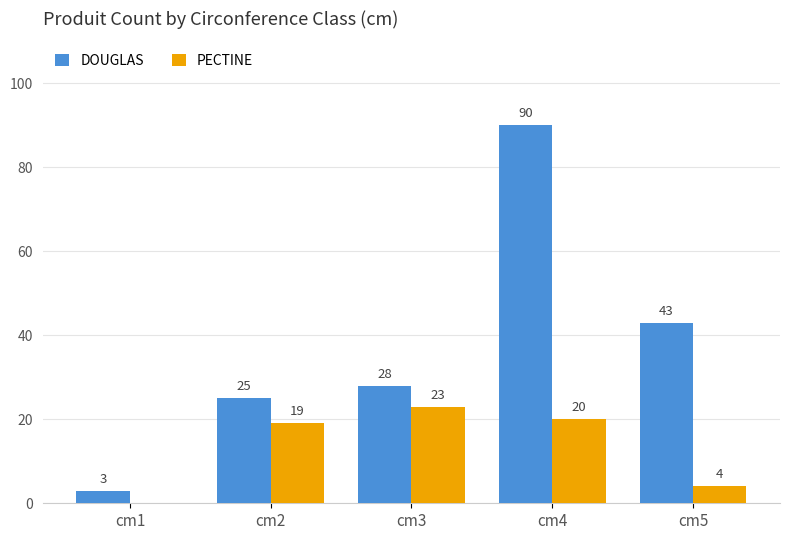

At which category is the sum across all series the highest?

cm4